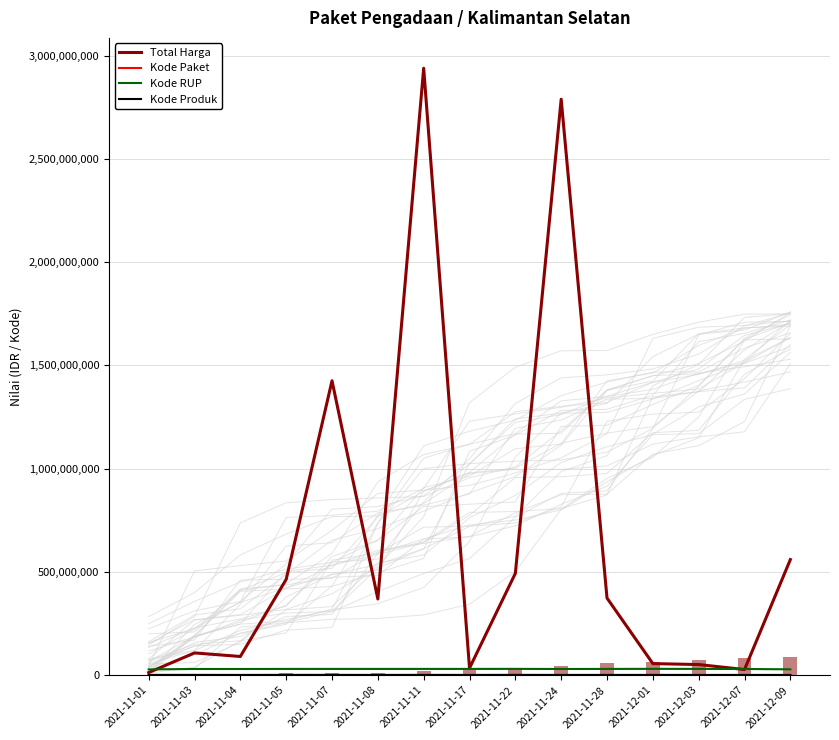

What is the minimum value shown in the chart?

675